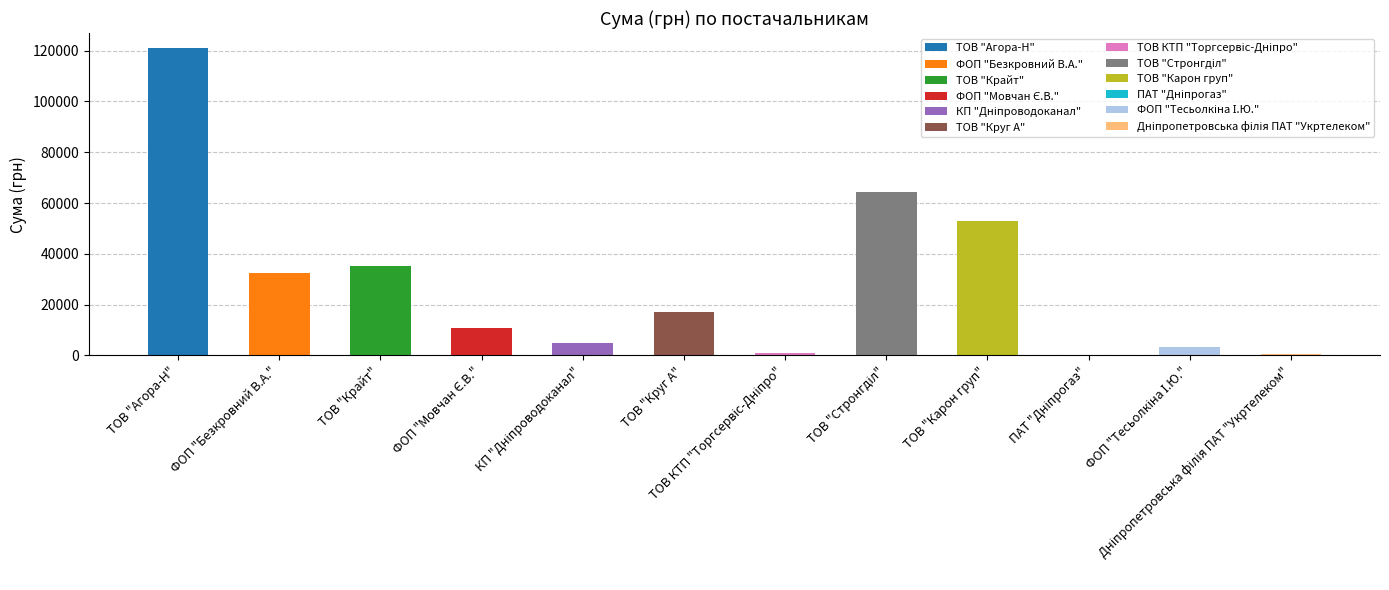

What is the change in value from ТОВ "Круг А" to ТОВ "Карон груп"?

+35751.4